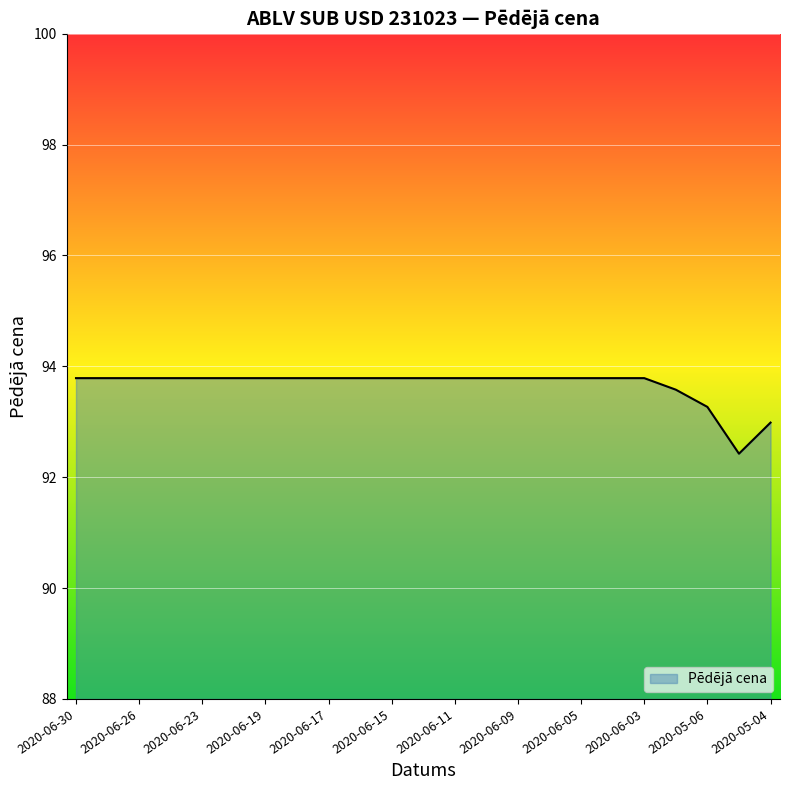

What is the maximum value shown in the chart?

93.8